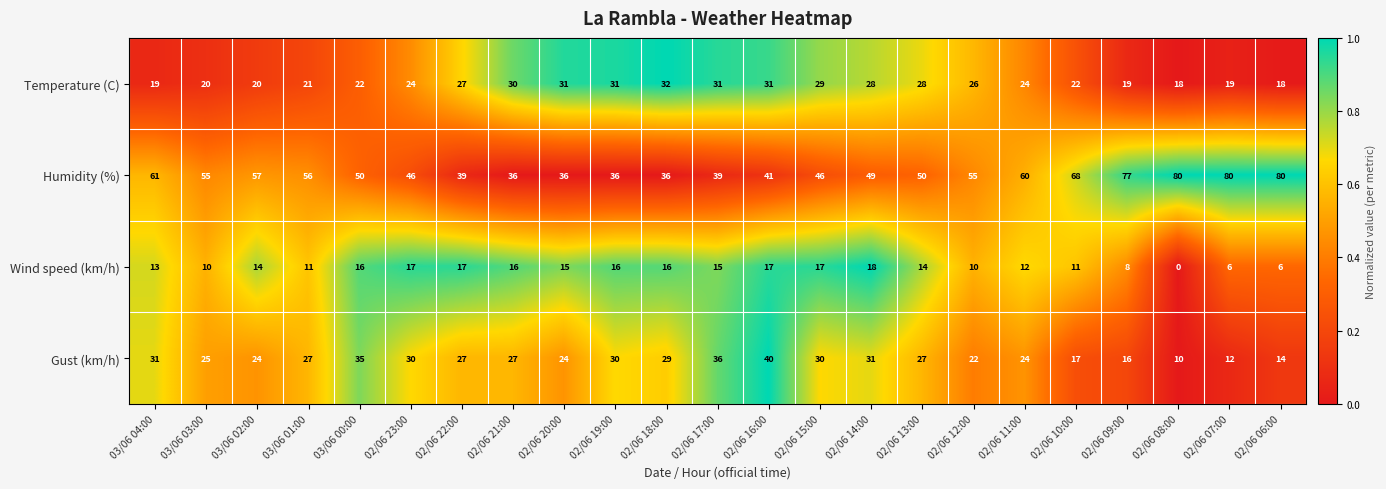

At which label does Temperature (C) reach its peak?

02/06 18:00